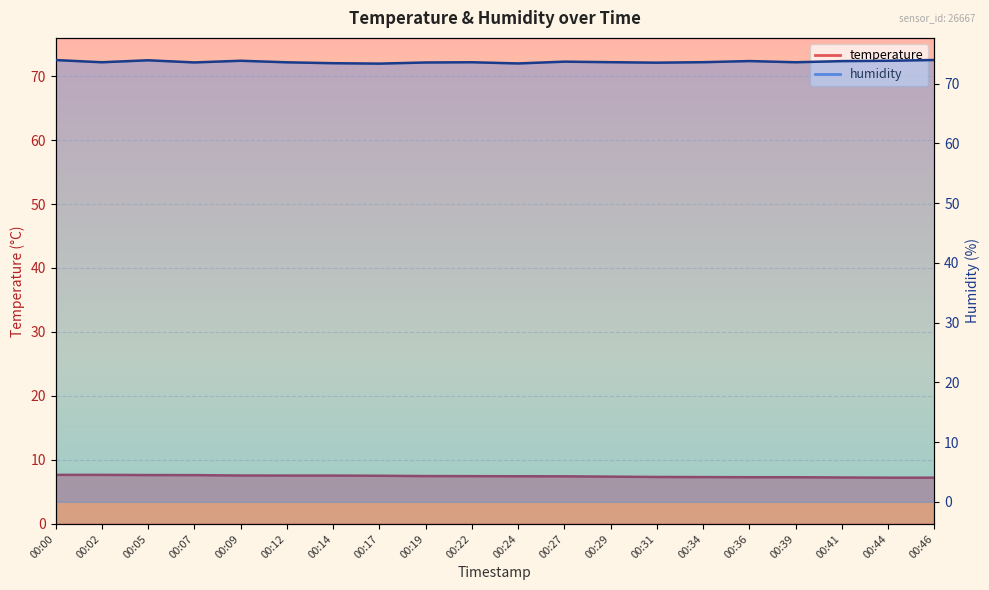

Which category has the lowest value across all series?

00:44